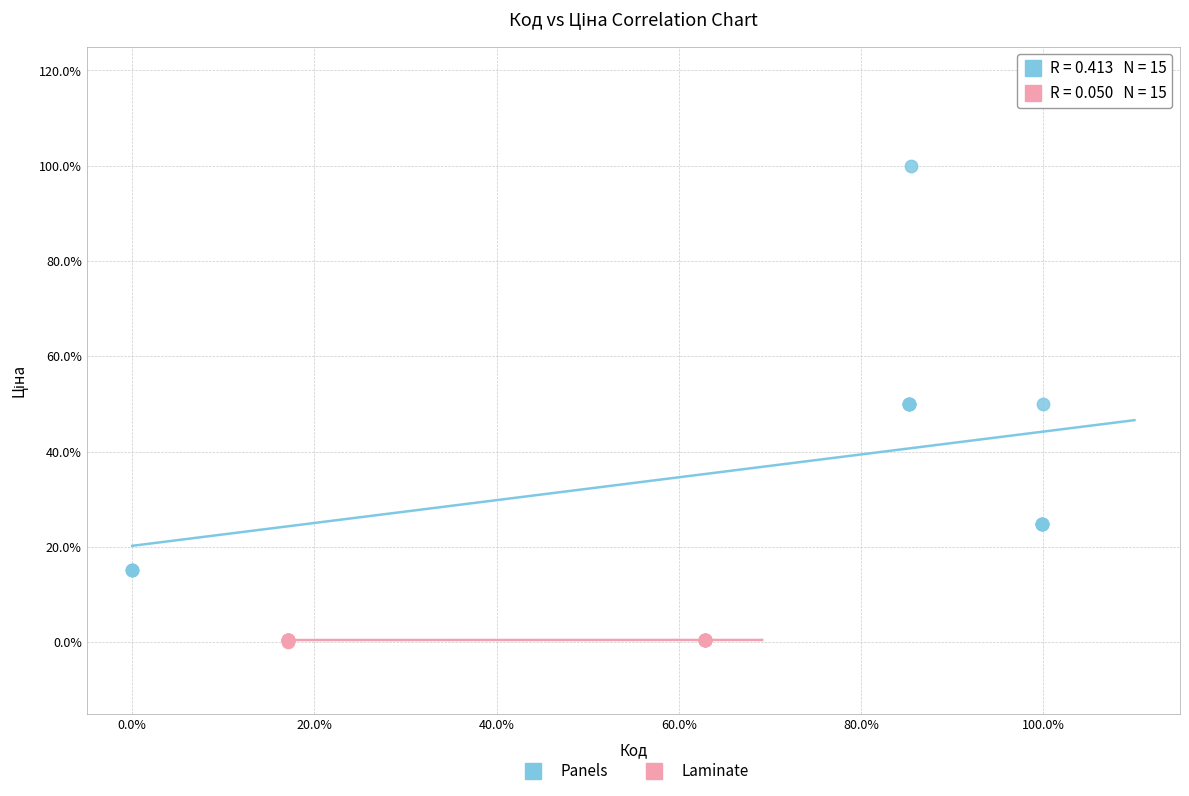

Which series has the largest Y range (max minus min)?

Panels